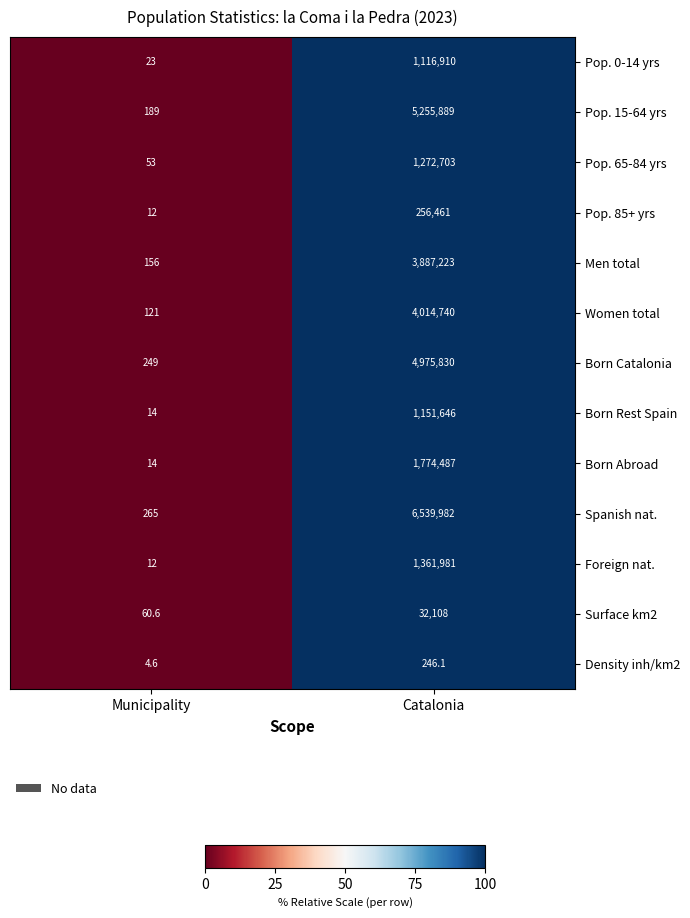

How many data points does each series have?

2